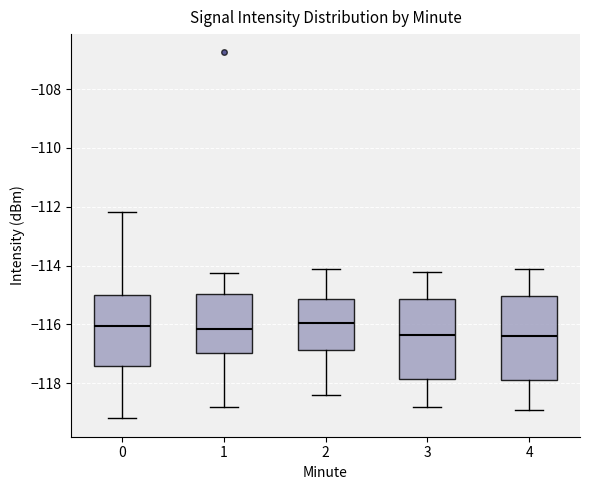

Where is the lower edge of the box at x = 2 on the y-axis? The values are not printed on the chart, so give them approximately, as read against the axis.

-116.8